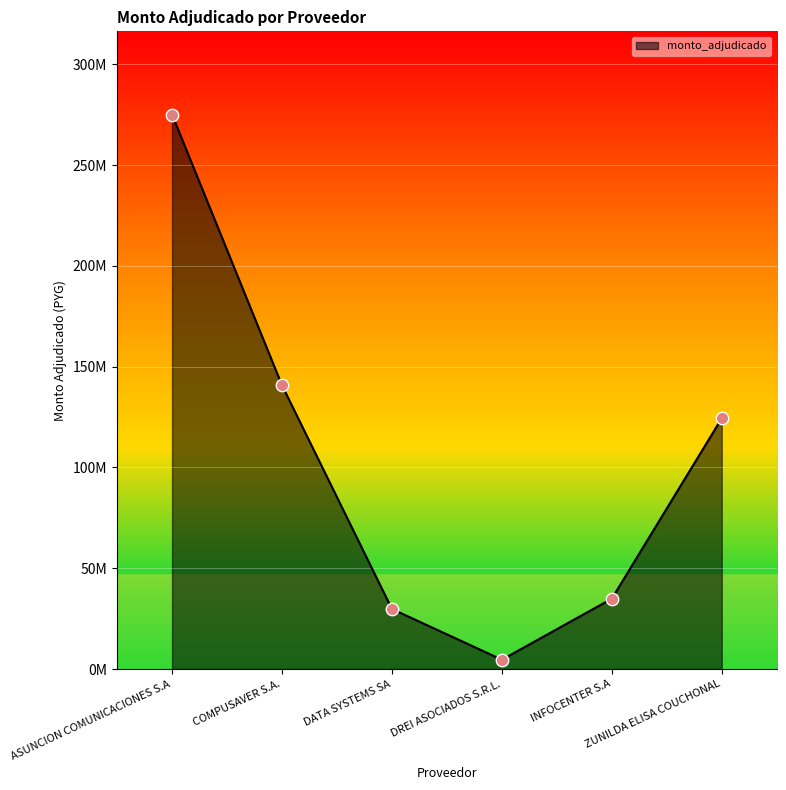

Between ASUNCION COMUNICACIONES S.A and INFOCENTER S.A, which is larger?

ASUNCION COMUNICACIONES S.A